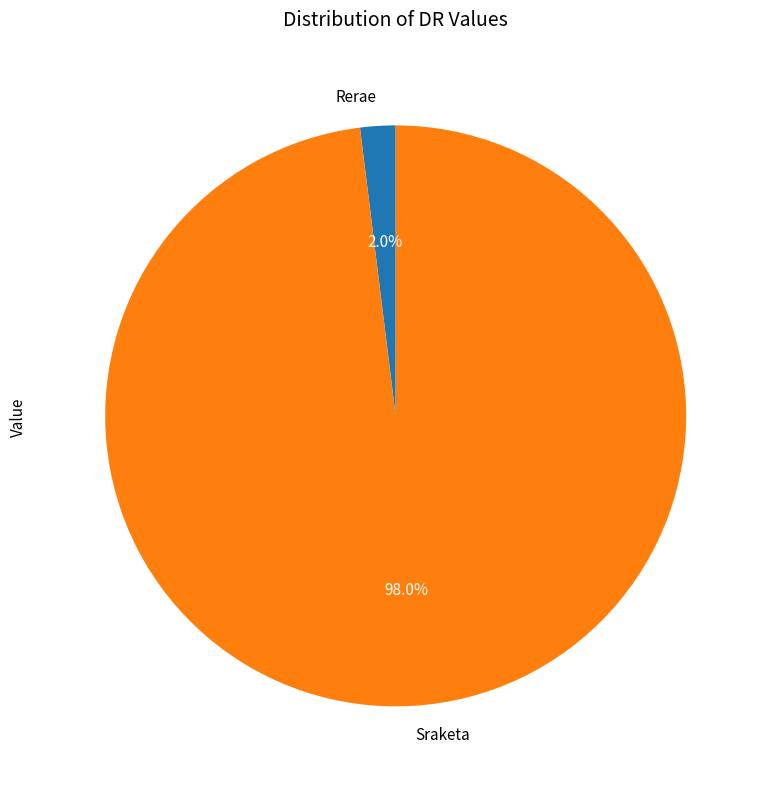

To the nearest percent, what is the difference between the largest and smallest slice percentages?

96%